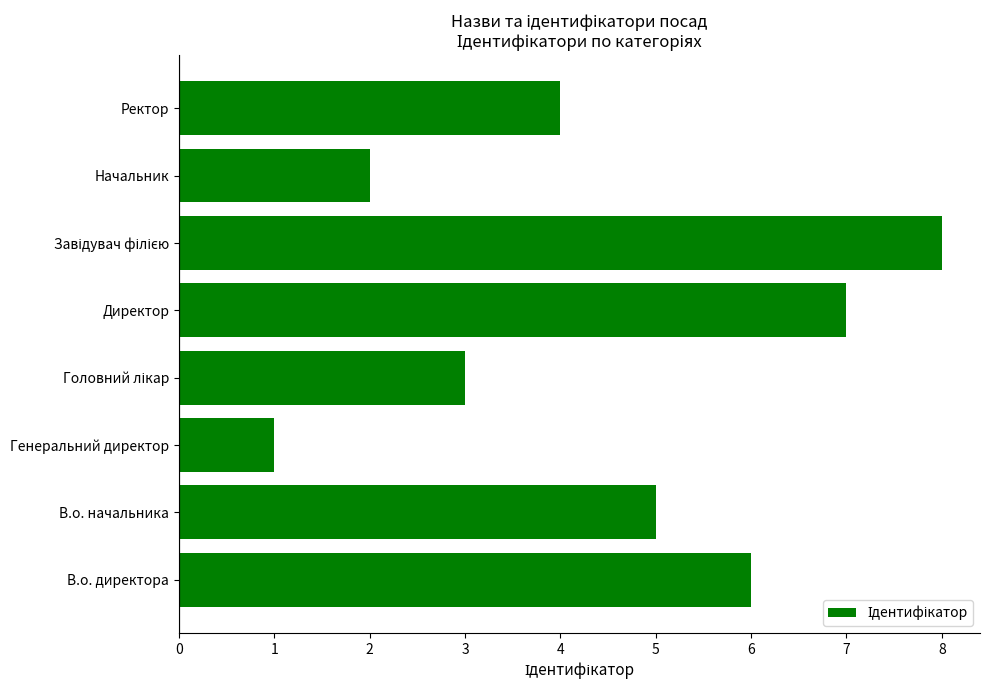

Reading bottom to top, transcribe all the data shown in this chart.

6	5	1	3	7	8	2	4